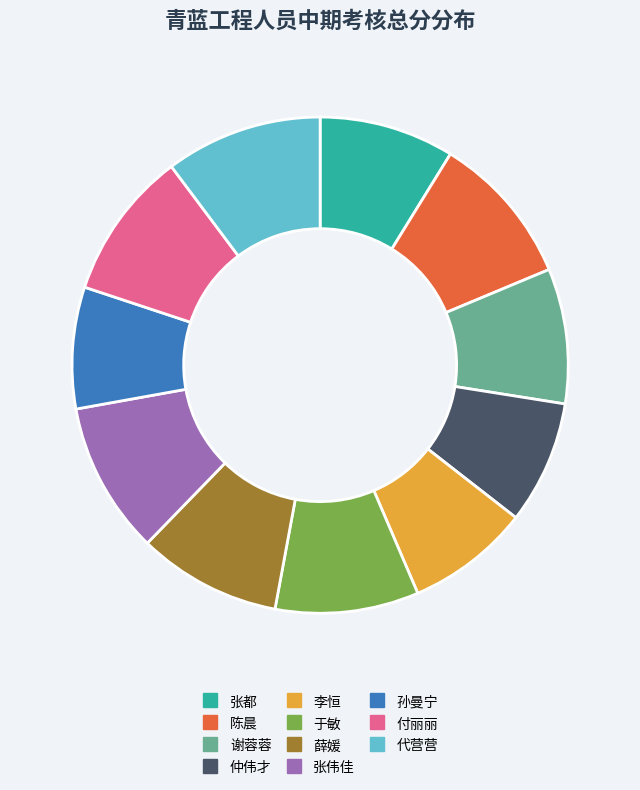

What is the ratio of the value at 谢蓉蓉 to the value at 付丽丽?

0.9